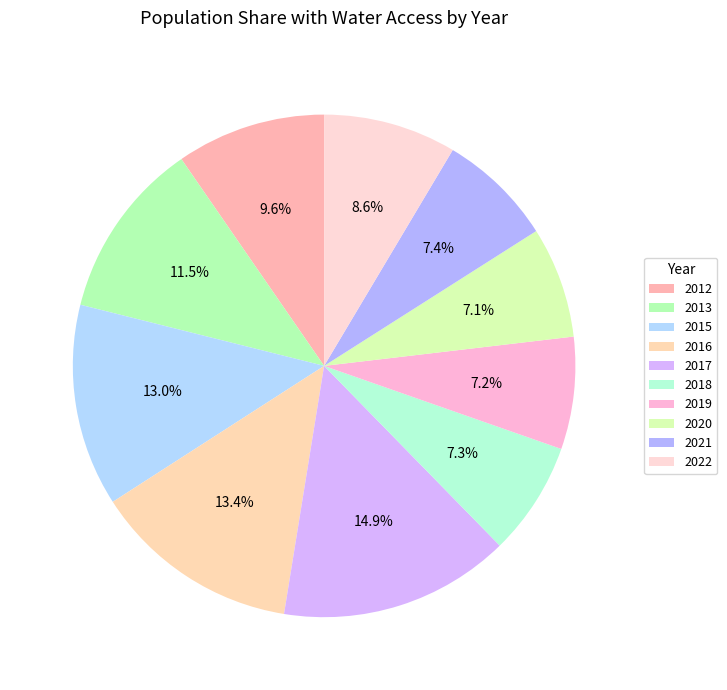

Between 2013 and 2021, which is larger?

2013